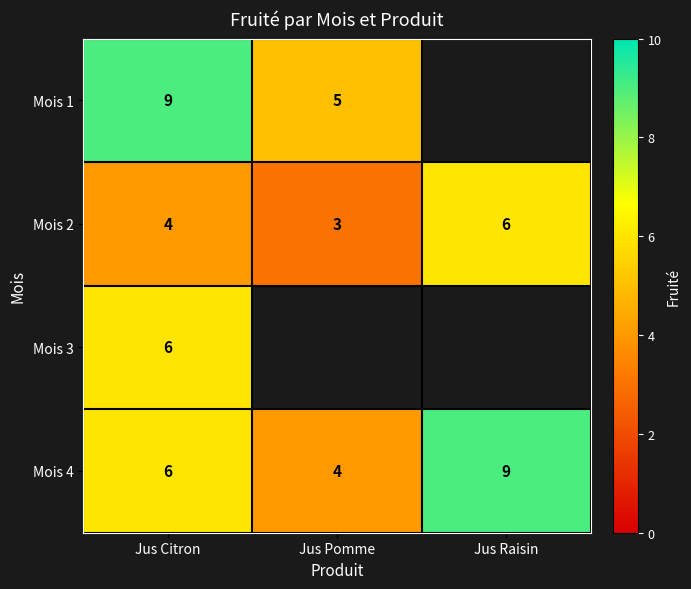

Is the value of Mois 4 at Jus Raisin greater than the value of Mois 2 at Jus Pomme?

Yes